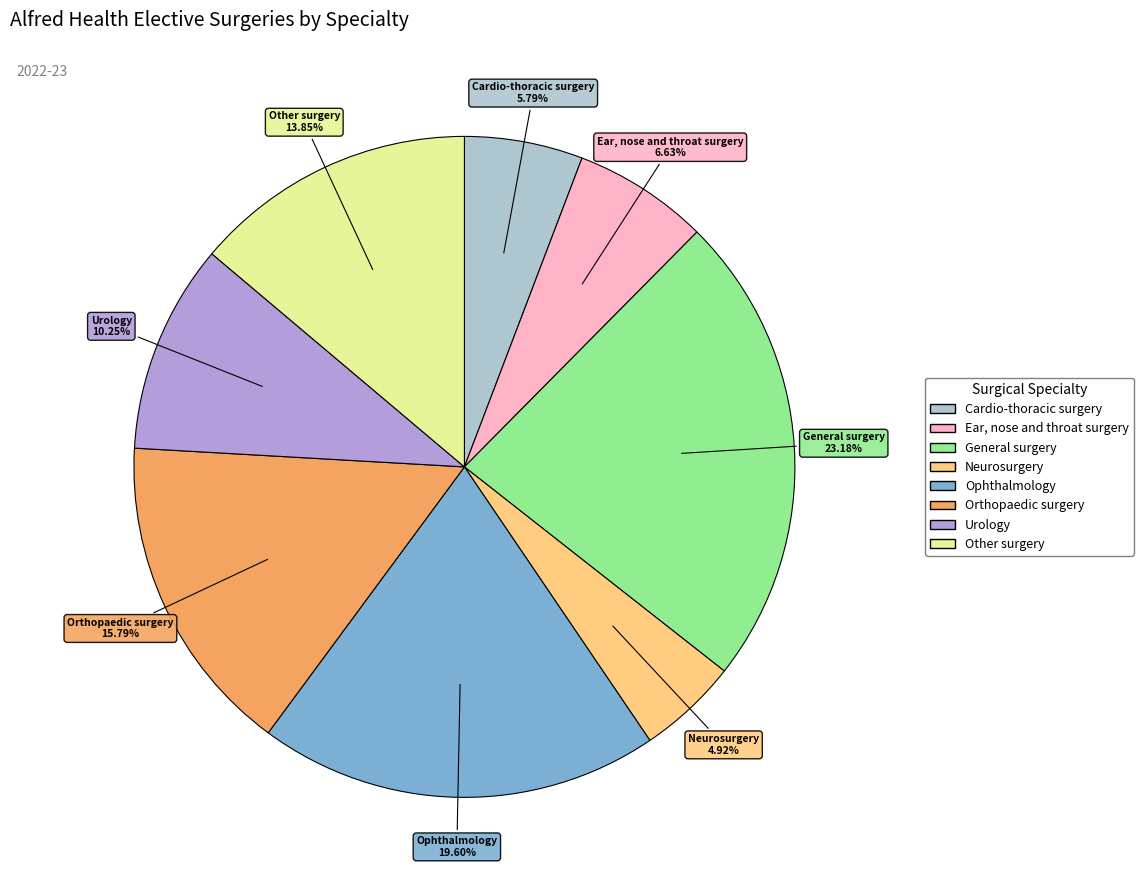

Which has a higher value, General surgery or Urology?

General surgery